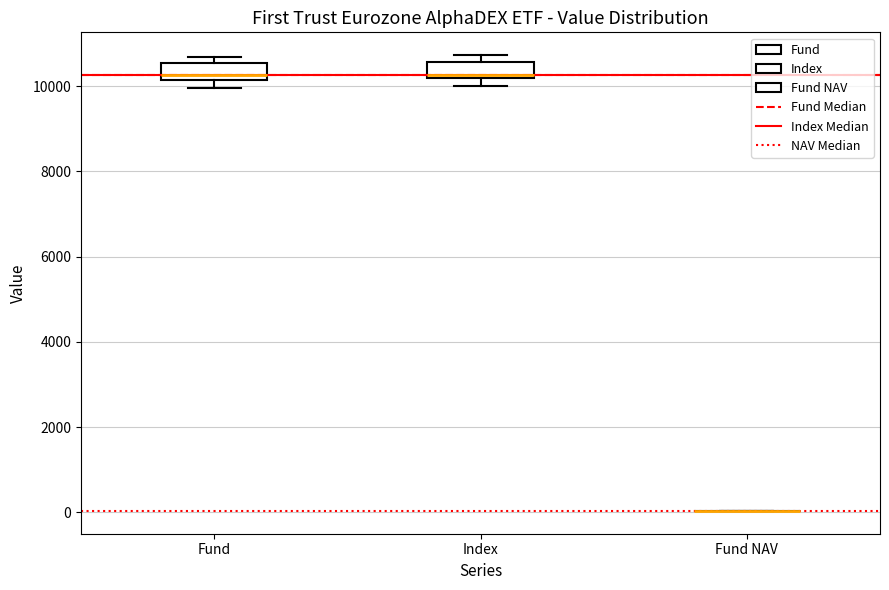

Reading left to right, transcribe this box plot: for each box, give where its median line is, the range the box spans, and where its two whiskers end, as read against the y-axis. The values are not printed on the chart, so give them approximately, as read against the axis.

Fund: median 10200 (just above the box's lower edge), box 10200 to 10600, whiskers 10000 to 10600 (just above the box's upper edge)
Index: median 10200 (just above the box's lower edge), box 10200 to 10600, whiskers 10000 to 10800
Fund NAV: box collapsed to a line at 0, whiskers 0 to 0